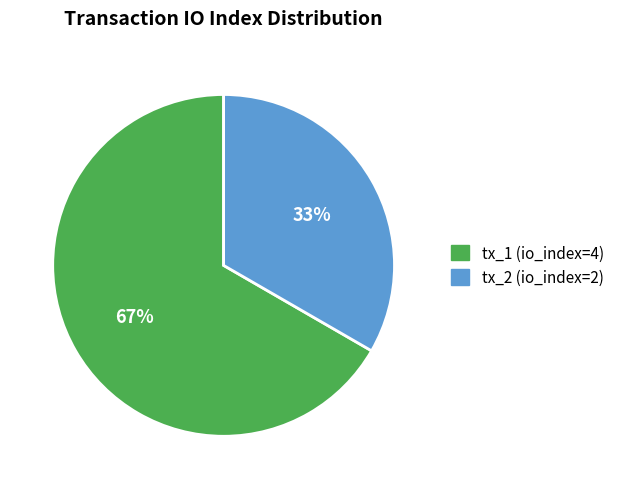

How many segments does this pie chart have?

2